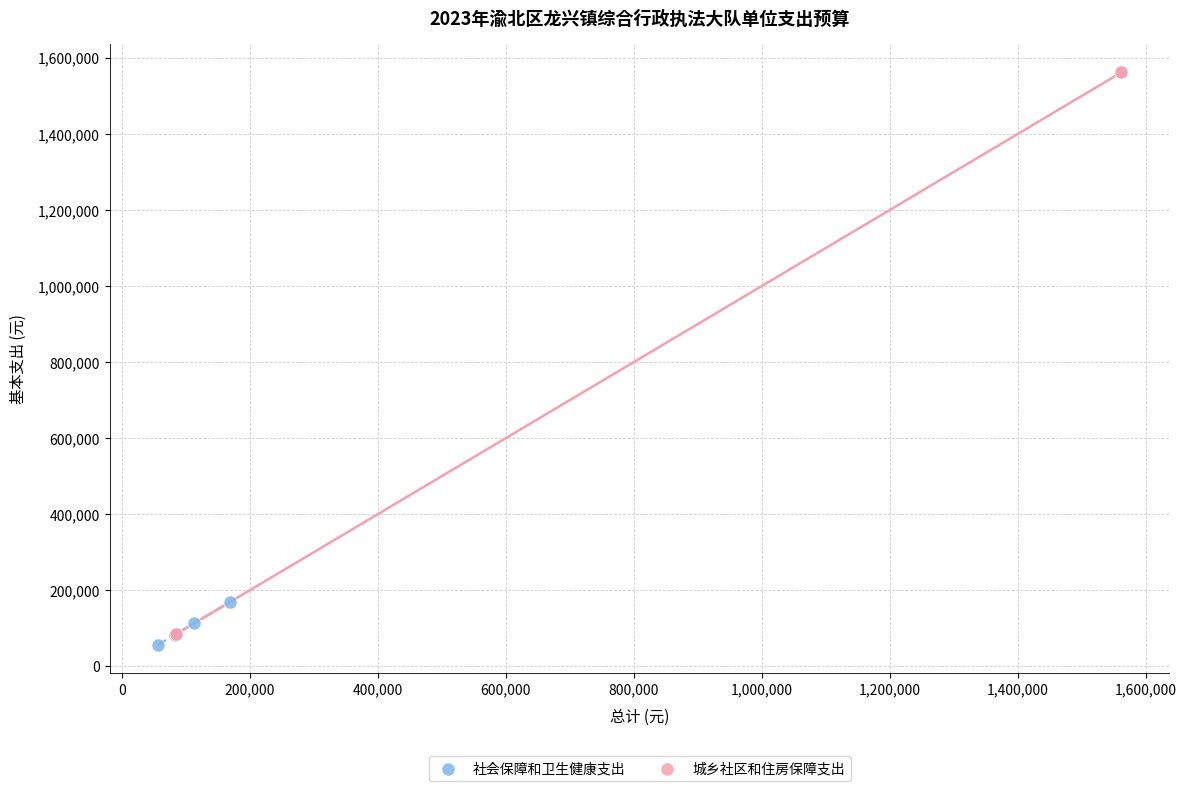

Which series reaches the maximum Y coordinate?

城乡社区和住房保障支出